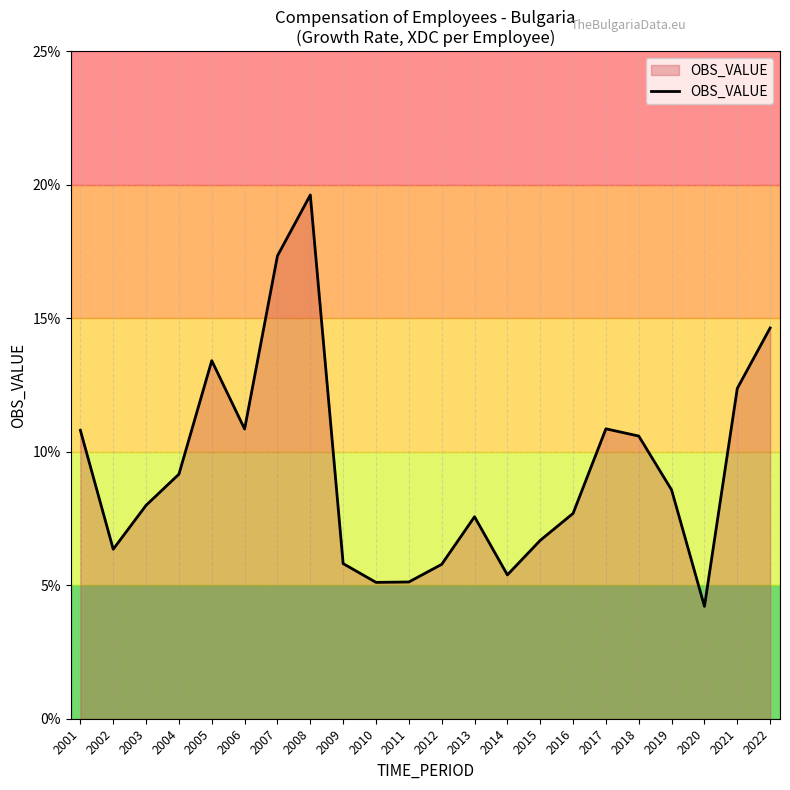

Which label corresponds to the smallest value in the chart?

2020